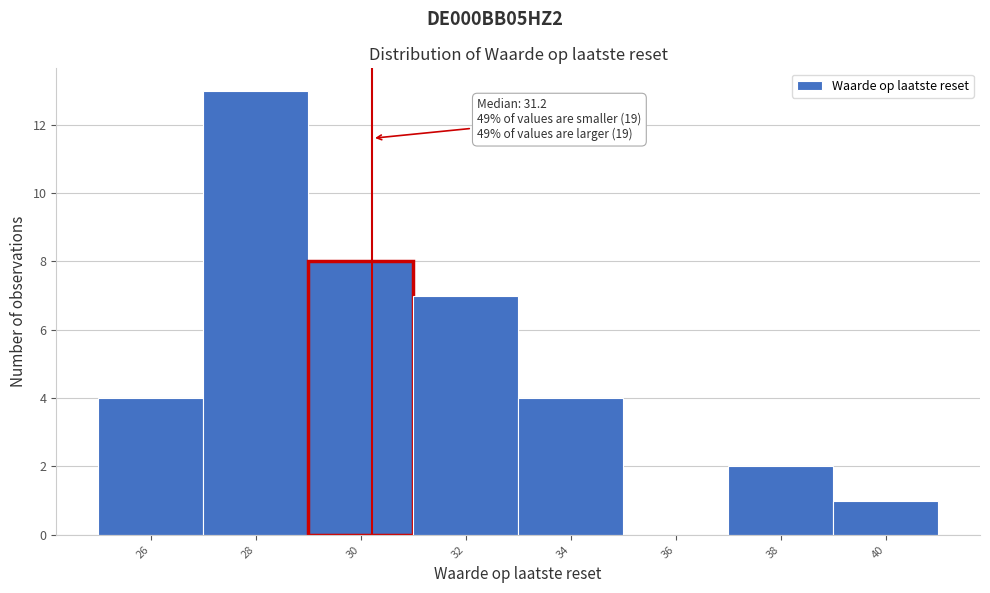

Reading left to right, list all the values displayed in this chart.

26=4	28=13	30=8	32=7	34=4	36=0	38=2	40=1